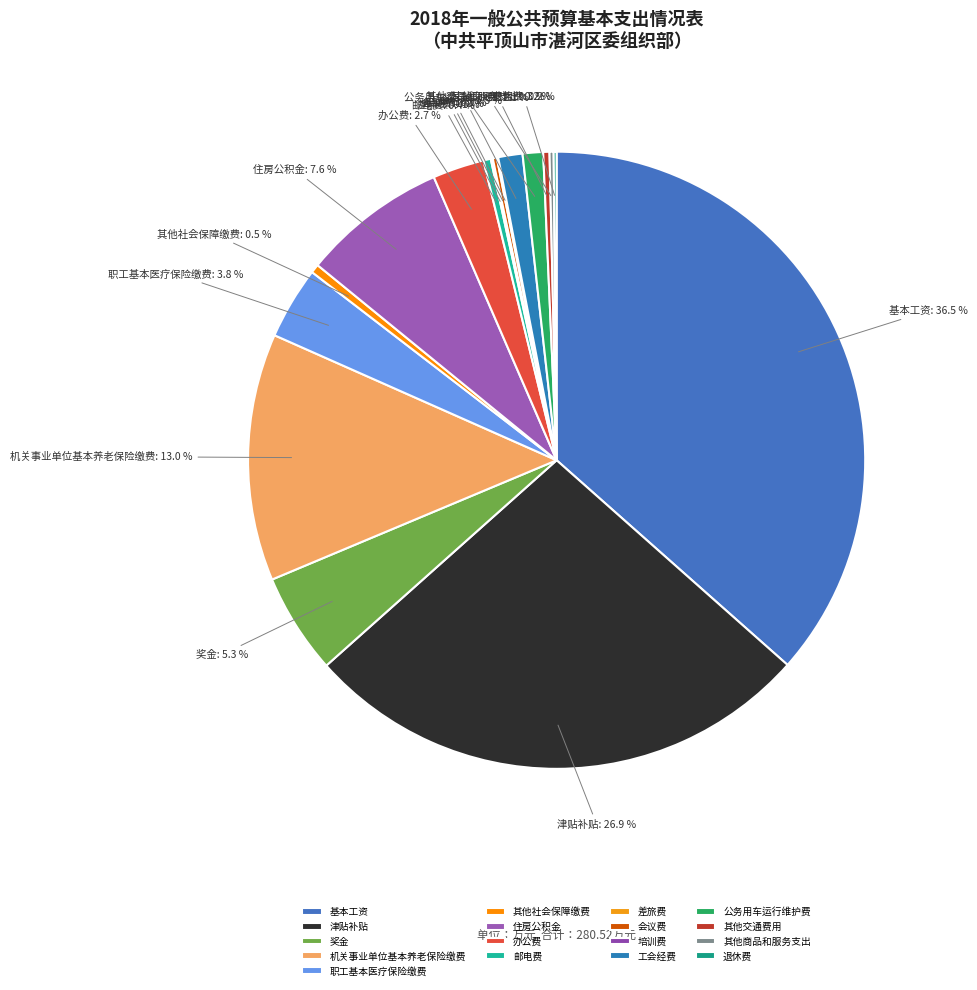

Which category has the biggest portion of the pie?

基本工资